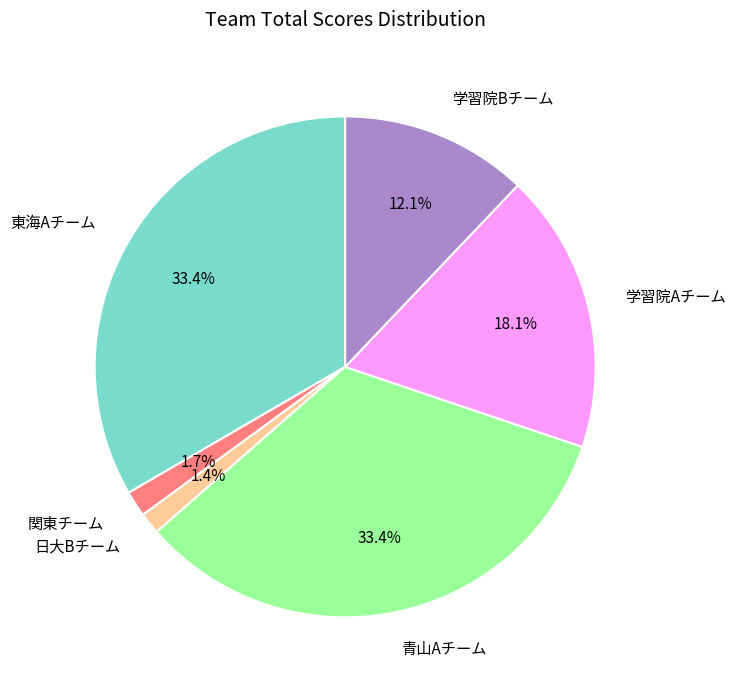

What is the ratio of the value at 日大Bチーム to the value at 関東チーム?

0.8